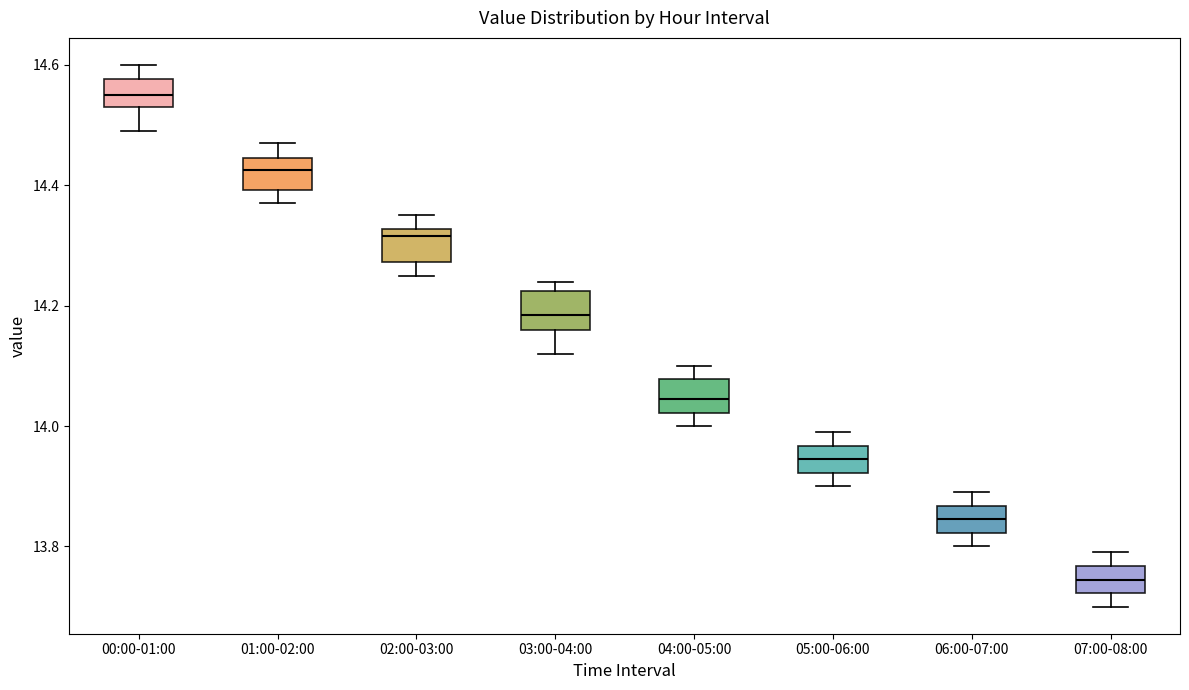

Reading left to right, read every box against the y-axis: the position of its median line, the range the box covers, and the ends of its whiskers. The values are not printed on the chart, so give them approximately, as read against the axis.

00:00-01:00: median 14.56, box 14.54 to 14.58, whiskers 14.50 to 14.60
01:00-02:00: median 14.42, box 14.40 to 14.44, whiskers 14.38 to 14.48
02:00-03:00: median 14.32 (just below the box's upper edge), box 14.28 to 14.32, whiskers 14.26 to 14.36
03:00-04:00: median 14.18, box 14.16 to 14.22, whiskers 14.12 to 14.24
04:00-05:00: median 14.04, box 14.02 to 14.08, whiskers 14.00 to 14.10
05:00-06:00: median 13.94, box 13.92 to 13.96, whiskers 13.90 to 14.00
06:00-07:00: median 13.84, box 13.82 to 13.86, whiskers 13.80 to 13.90
07:00-08:00: median 13.74, box 13.72 to 13.76, whiskers 13.70 to 13.80